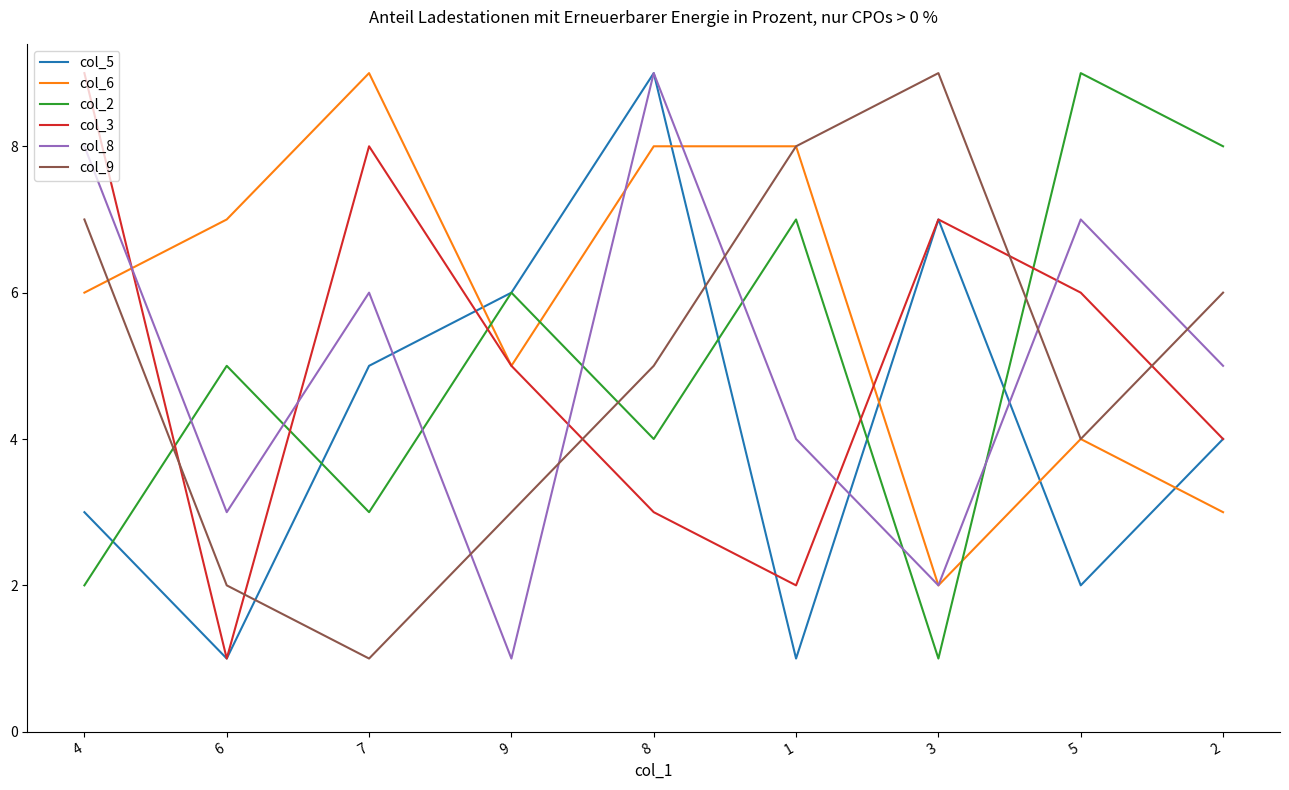

Which series has the largest total across all categories?

col_6